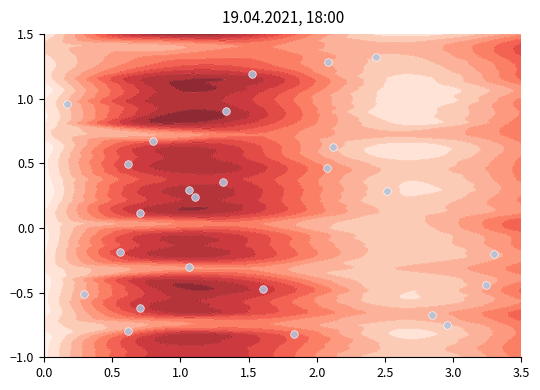

Count the number of values greater than 0.

14